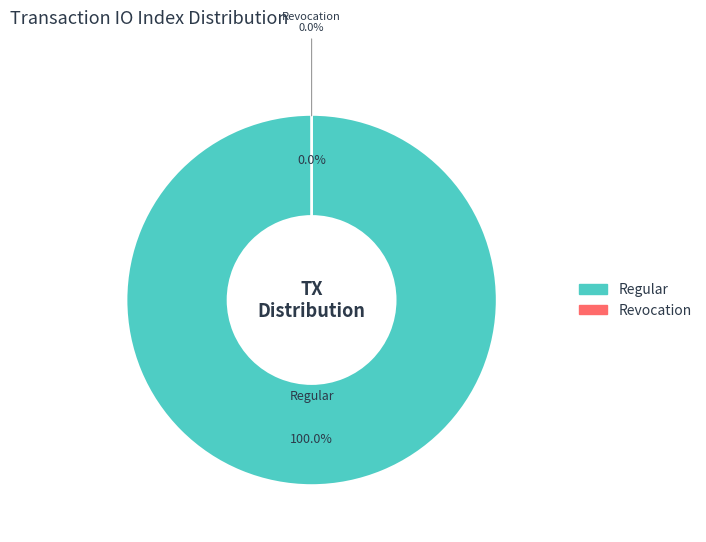

Rank the categories by value from highest to lowest.

Regular, Revocation